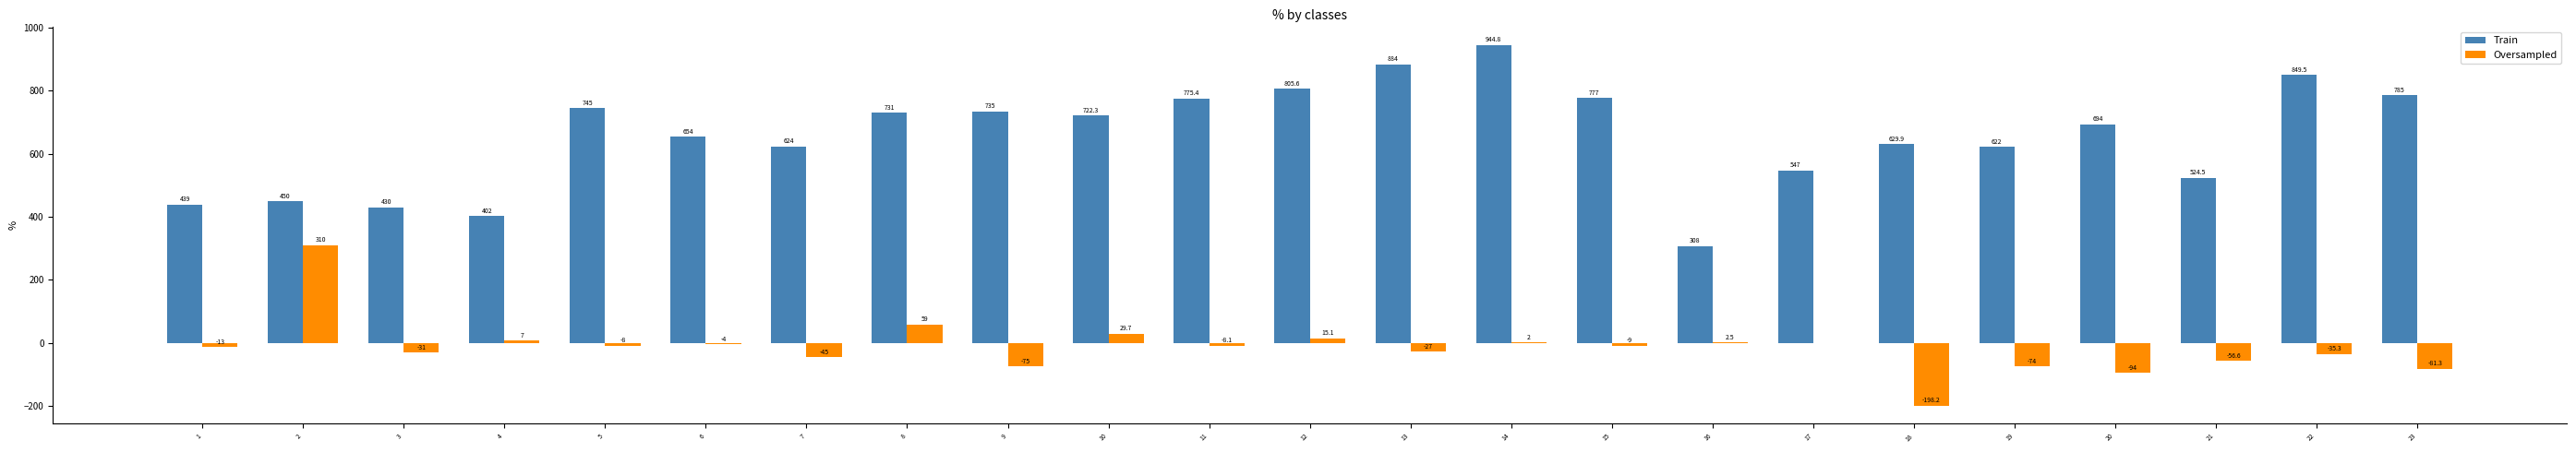

What value does the Oversampled series have at 16?

2.5